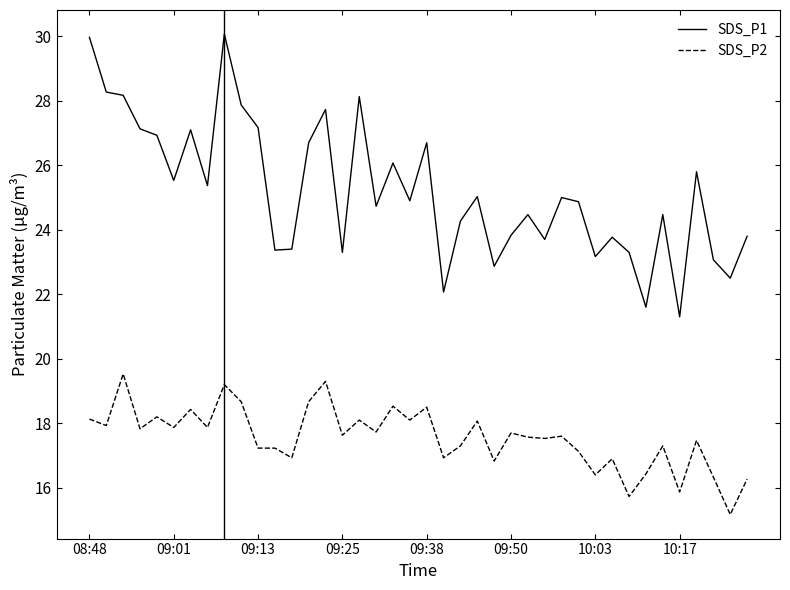

In SDS_P1, how many points are lower than both neighbors (excluding endpoints)?

13